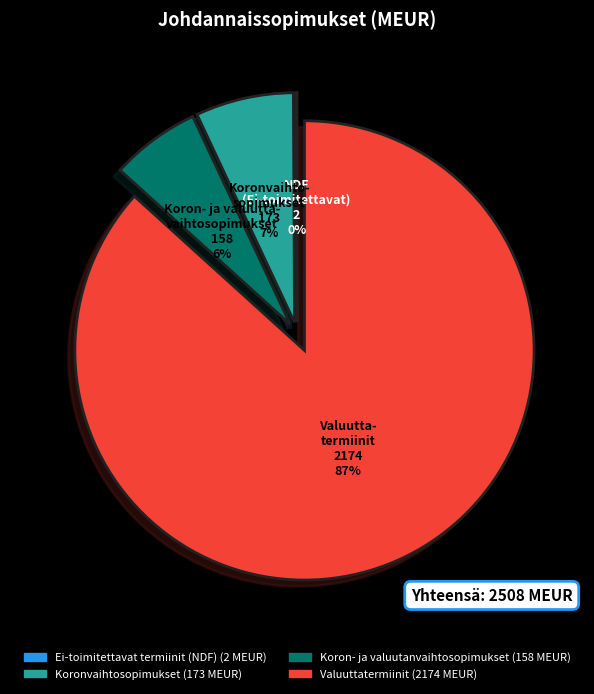

To the nearest percent, what percentage of the pie is Koron- ja valuutanvaihtosopimukset?

6%